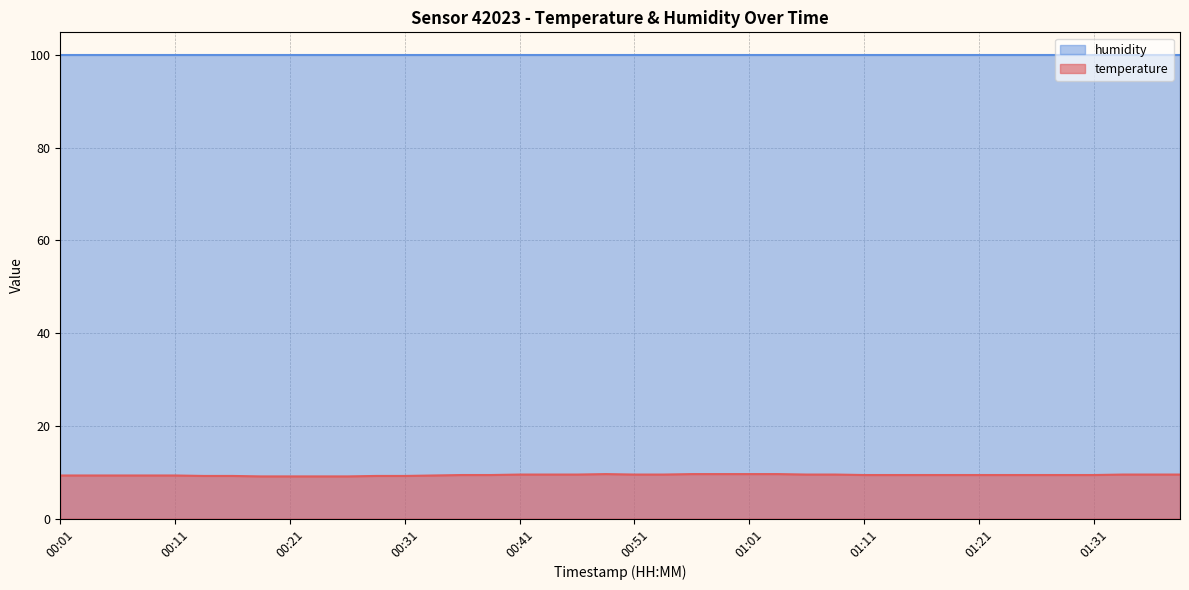

Between 01:01 and 00:33, which is larger?

01:01